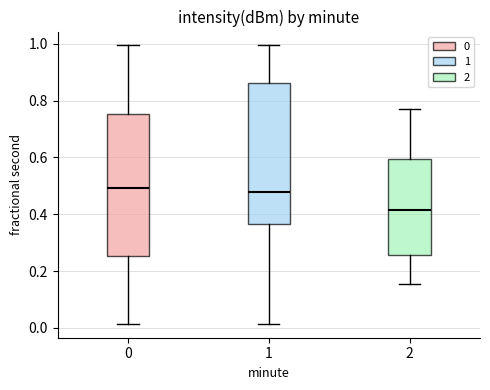

Where is the upper edge of the box at x = 1 on the y-axis? The values are not printed on the chart, so give them approximately, as read against the axis.

0.86